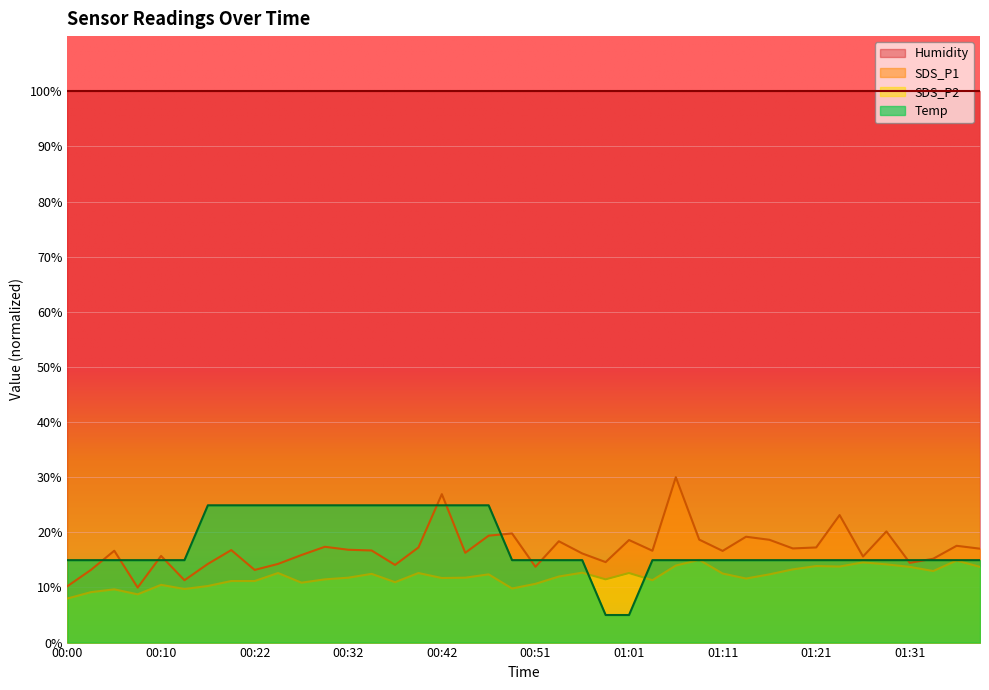

What is the difference between the maximum and second lowest values in the SDS_P2 series?

6.2